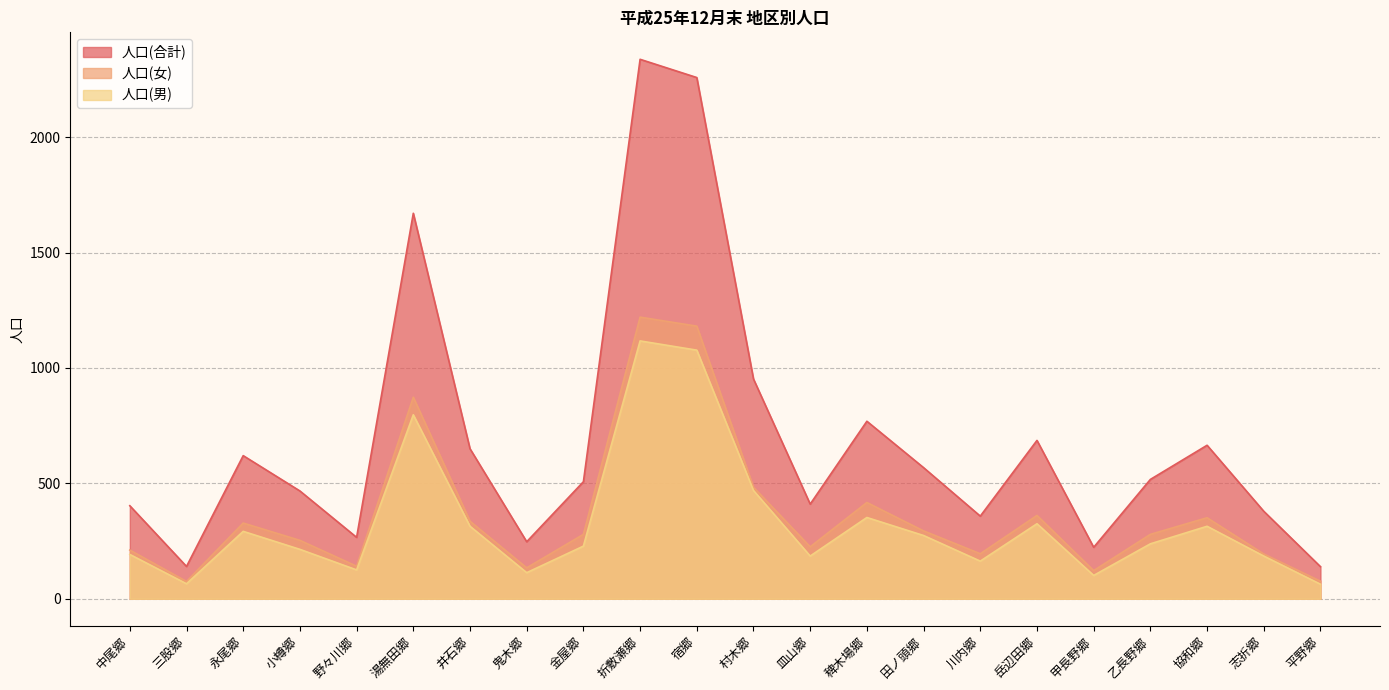

Where is the first local minimum for 人口(男)?

三股郷